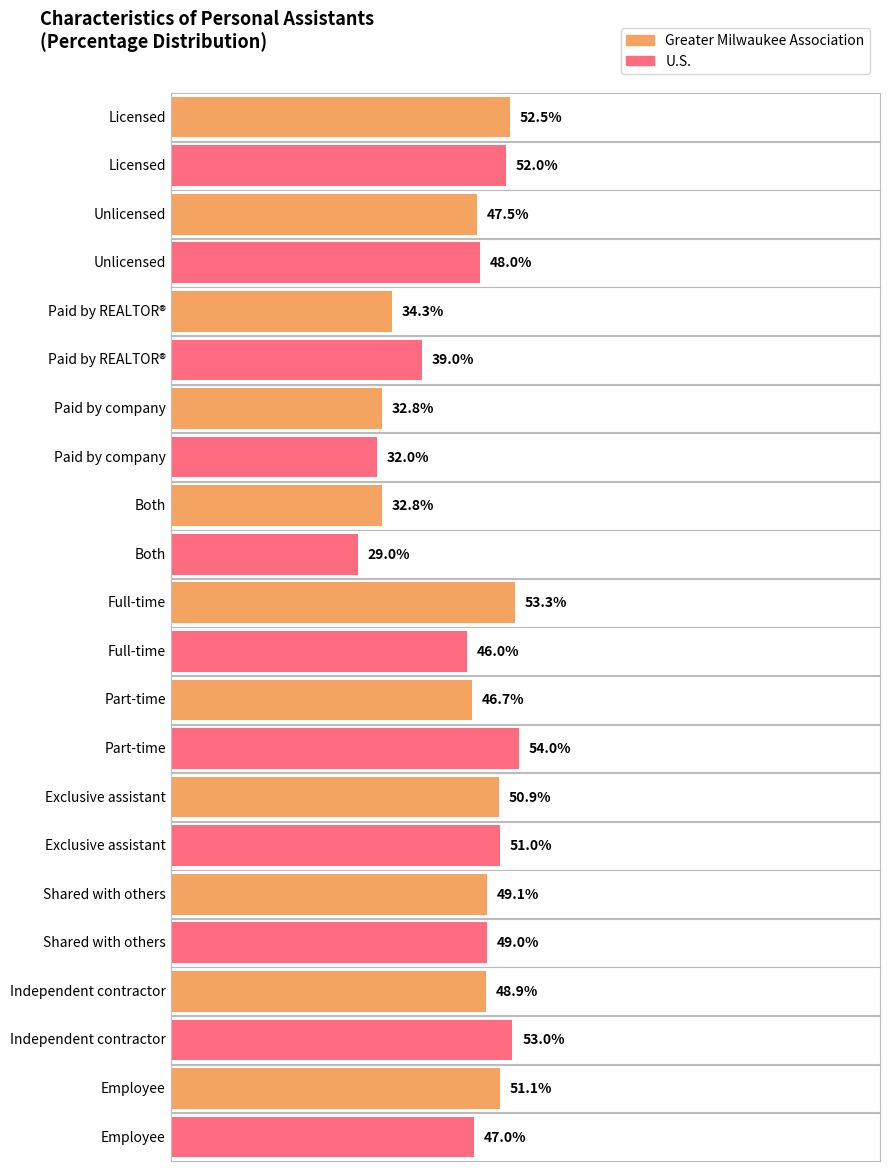

Reading left to right, list all the values displayed in this chart.

Milwaukee: Licensed=52.5	Unlicensed=47.5	Paid by REALTOR®=34.3	Paid by company=32.8	Both=32.8	Full-time=53.3	Part-time=46.7	Exclusive assistant=50.9	Shared with others=49.1	Independent contractor=48.9	Employee=51.1
U.S.: Licensed=52.0	Unlicensed=48.0	Paid by REALTOR®=39.0	Paid by company=32.0	Both=29.0	Full-time=46.0	Part-time=54.0	Exclusive assistant=51.0	Shared with others=49.0	Independent contractor=53.0	Employee=47.0